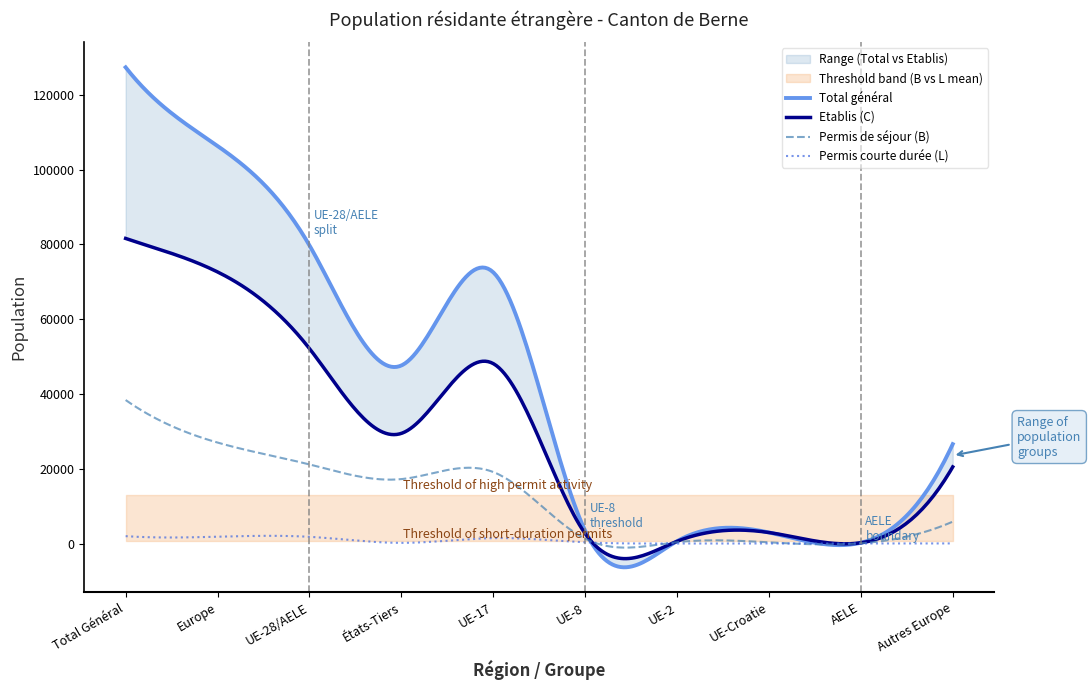

At which category is the sum across all series the highest?

Total Général